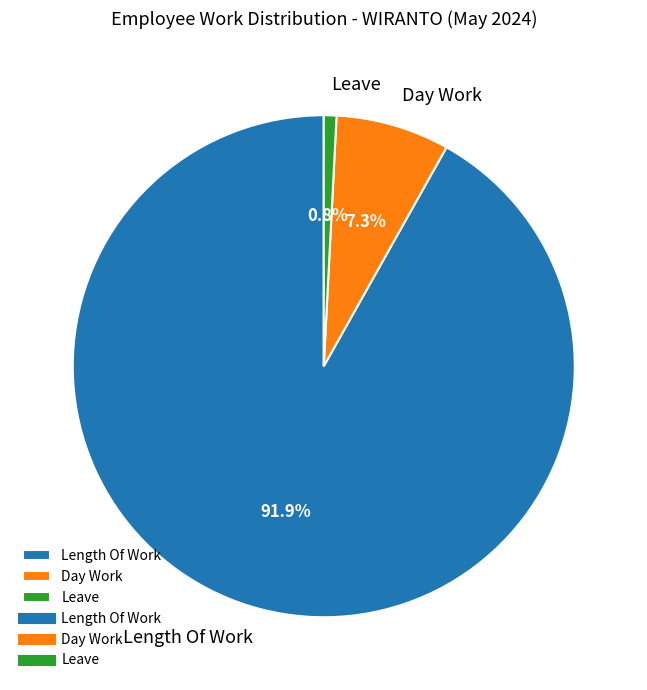

Rank the categories by value from highest to lowest.

Length Of Work, Day Work, Leave